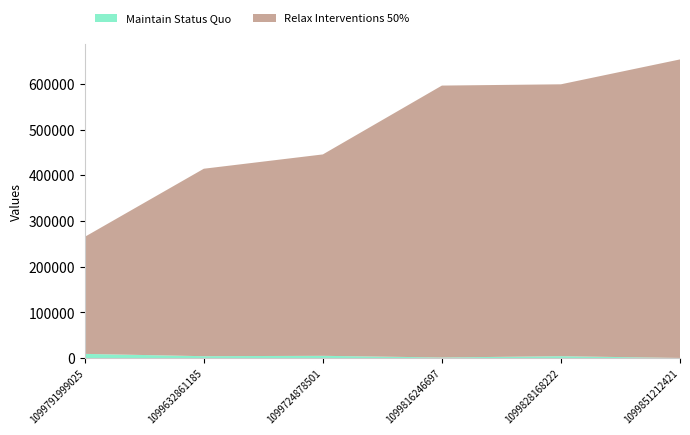

At which category is the sum across all series the highest?

1099851212421